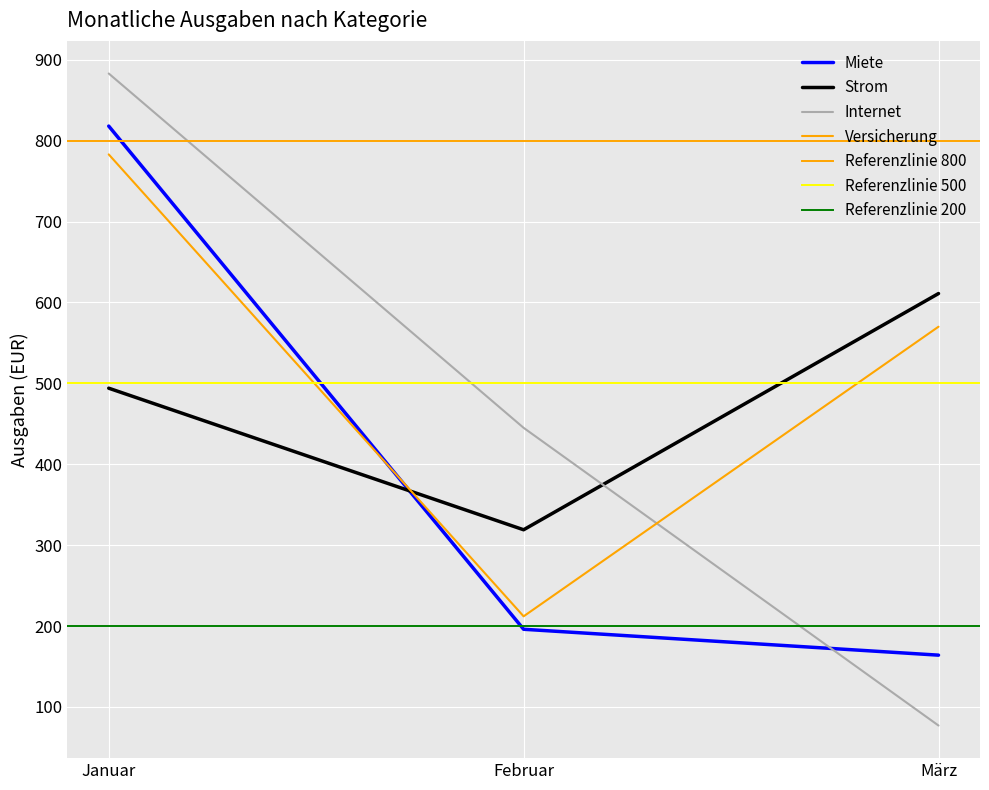

What is the sum of the Miete values at Januar and März?

982